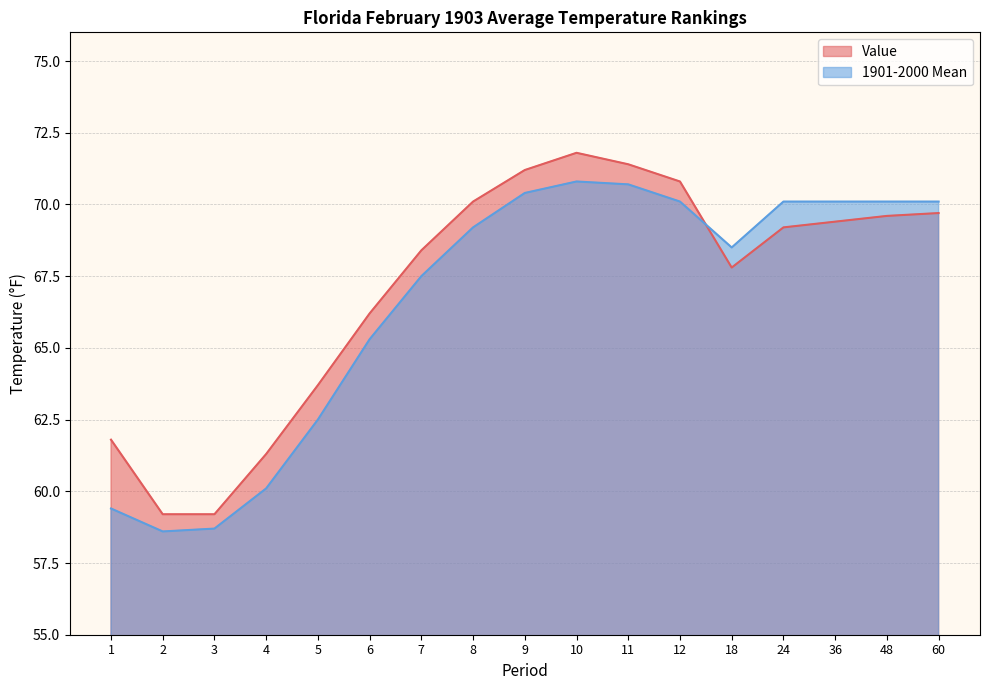

True or false: 1901-2000 Mean and Value cross at least once.

True